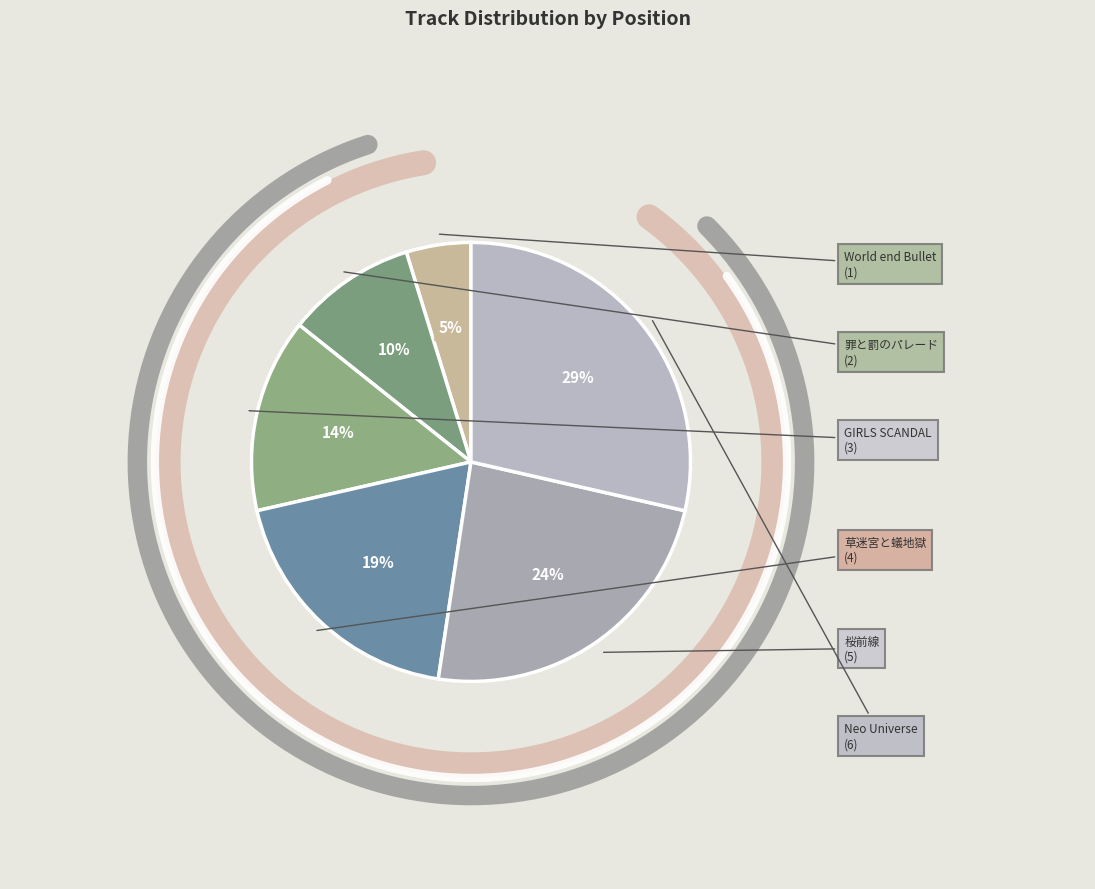

Does 桜前線、北上ニ就キ繚乱 represent more than half of the total?

No